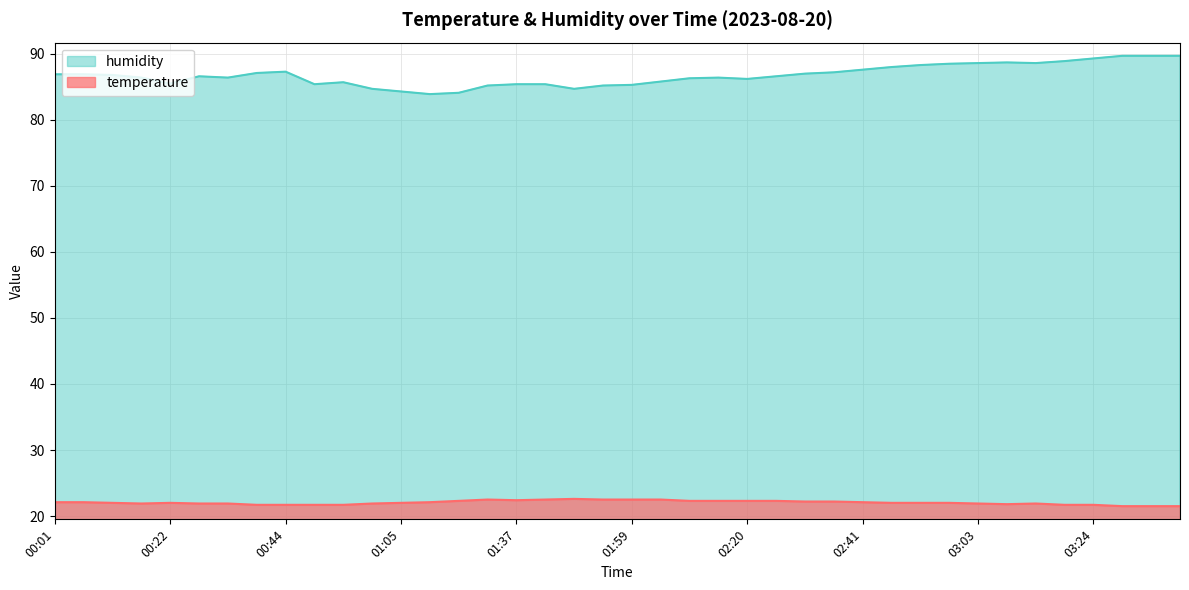

Which series has the largest range (max minus min)?

humidity